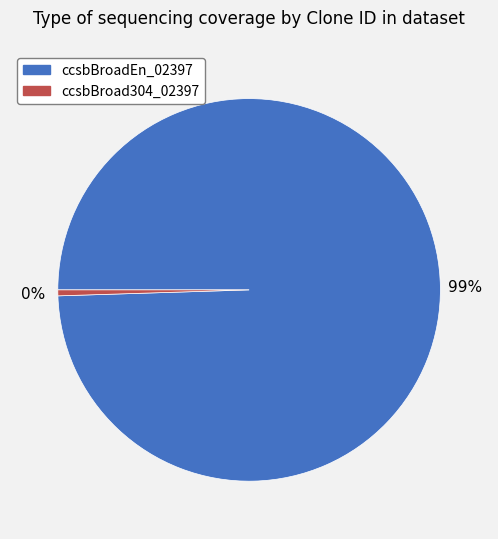

How many slices are in this pie chart?

2